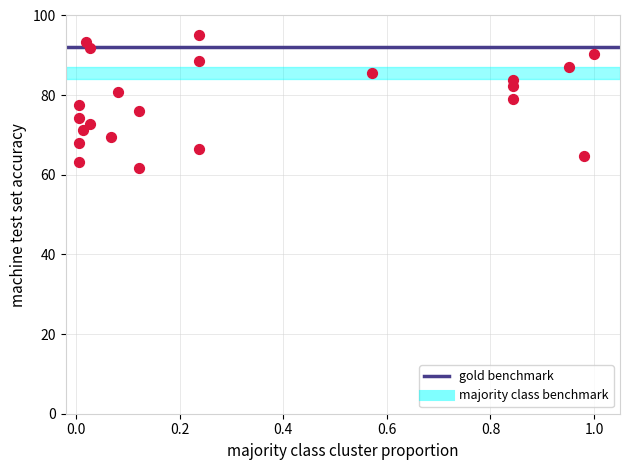

What is the range of X values (max minus min)?

1.0